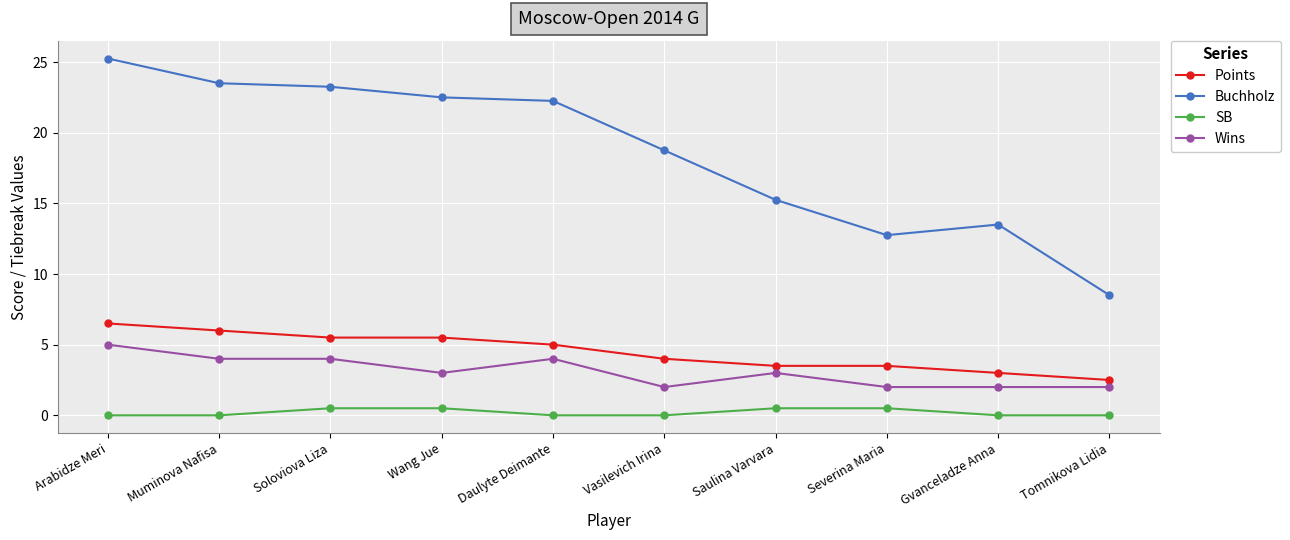

How many data points does each series have?

10